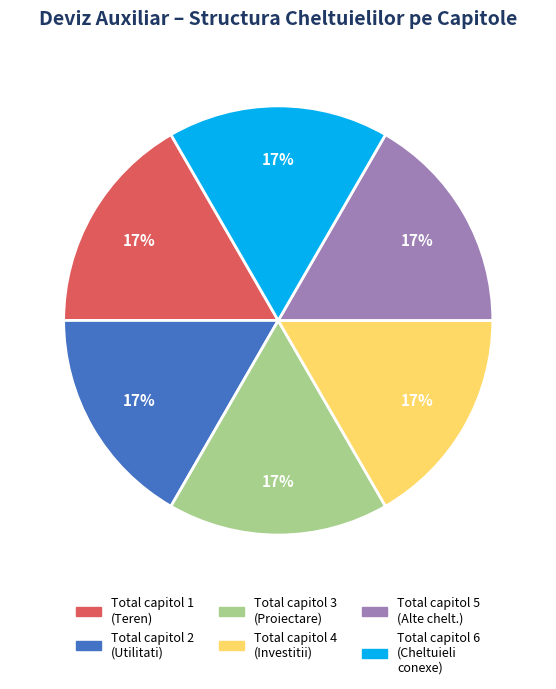

Does Total capitol 2 (Utilitati) represent more than half of the total?

No